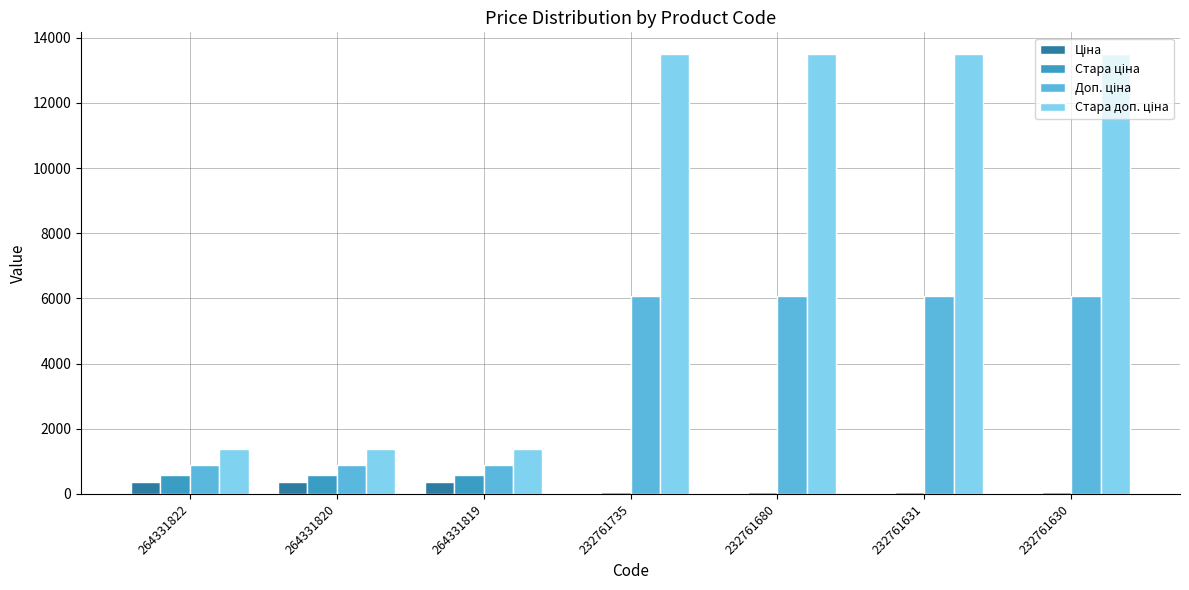

Which label corresponds to the largest value in the chart?

232761735